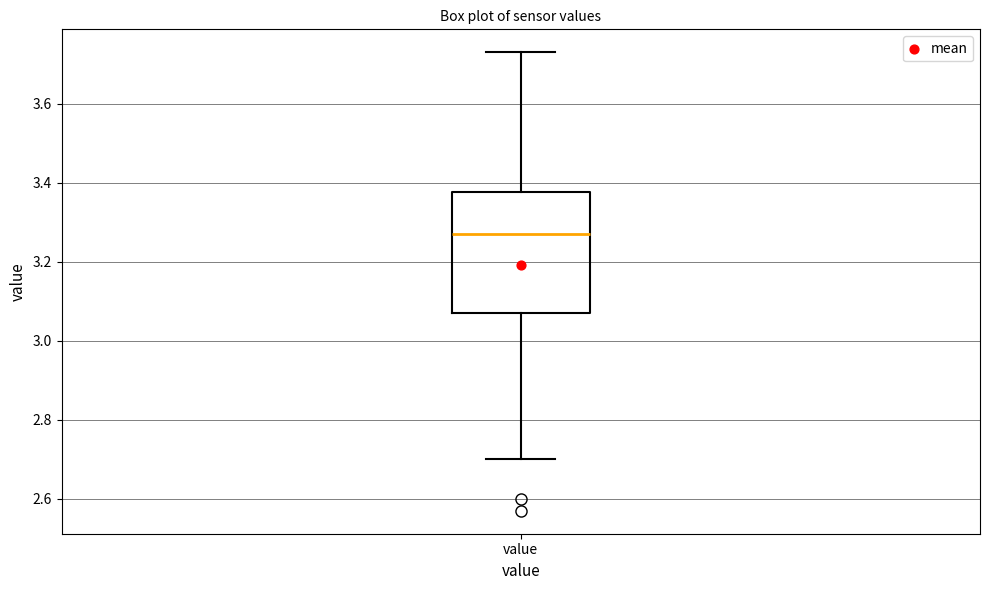

Read this box plot against the y-axis: the position of the median line, the range covered by the box, and the ends of both whiskers. The values are not printed on the chart, so give them approximately, as read against the axis.

median 3.28, box 3.08 to 3.38, whiskers 2.70 to 3.74